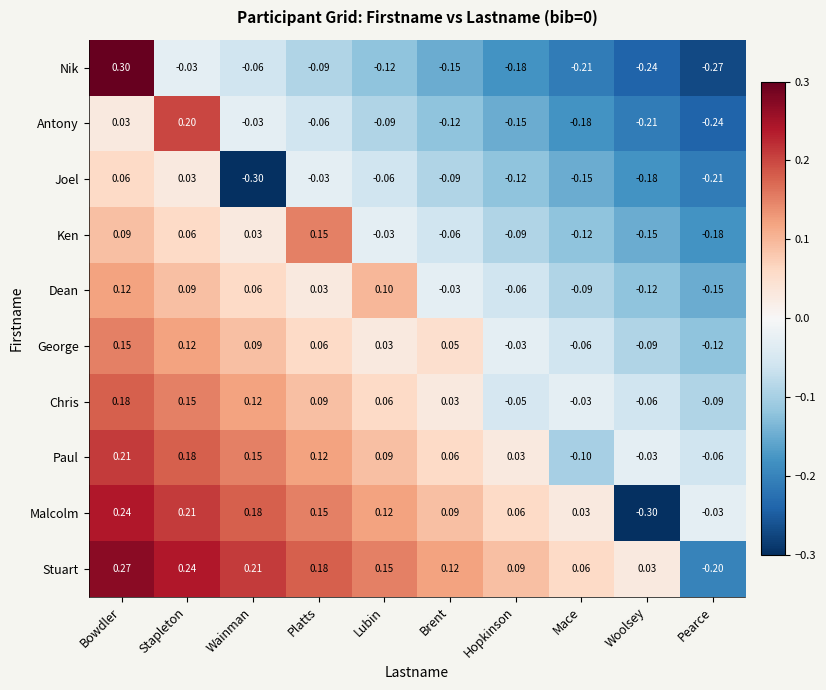

List the labels in order of Malcolm value, smallest first.

Woolsey, Pearce, Mace, Hopkinson, Brent, Lubin, Platts, Wainman, Stapleton, Bowdler